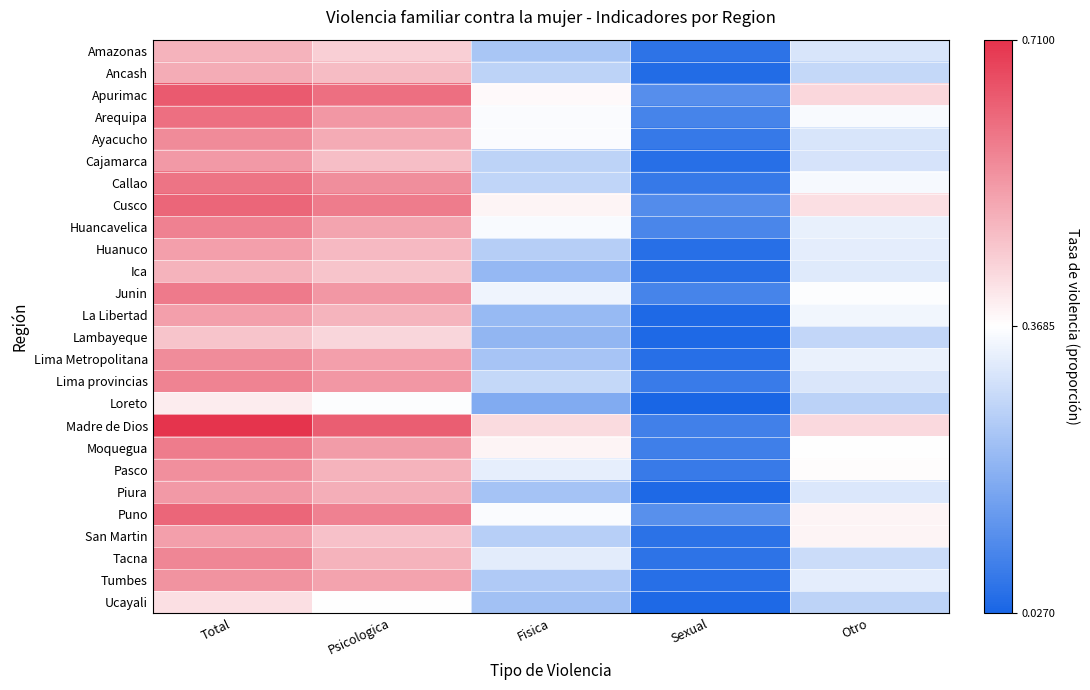

At how many categories does at least one series exceed 0?

5